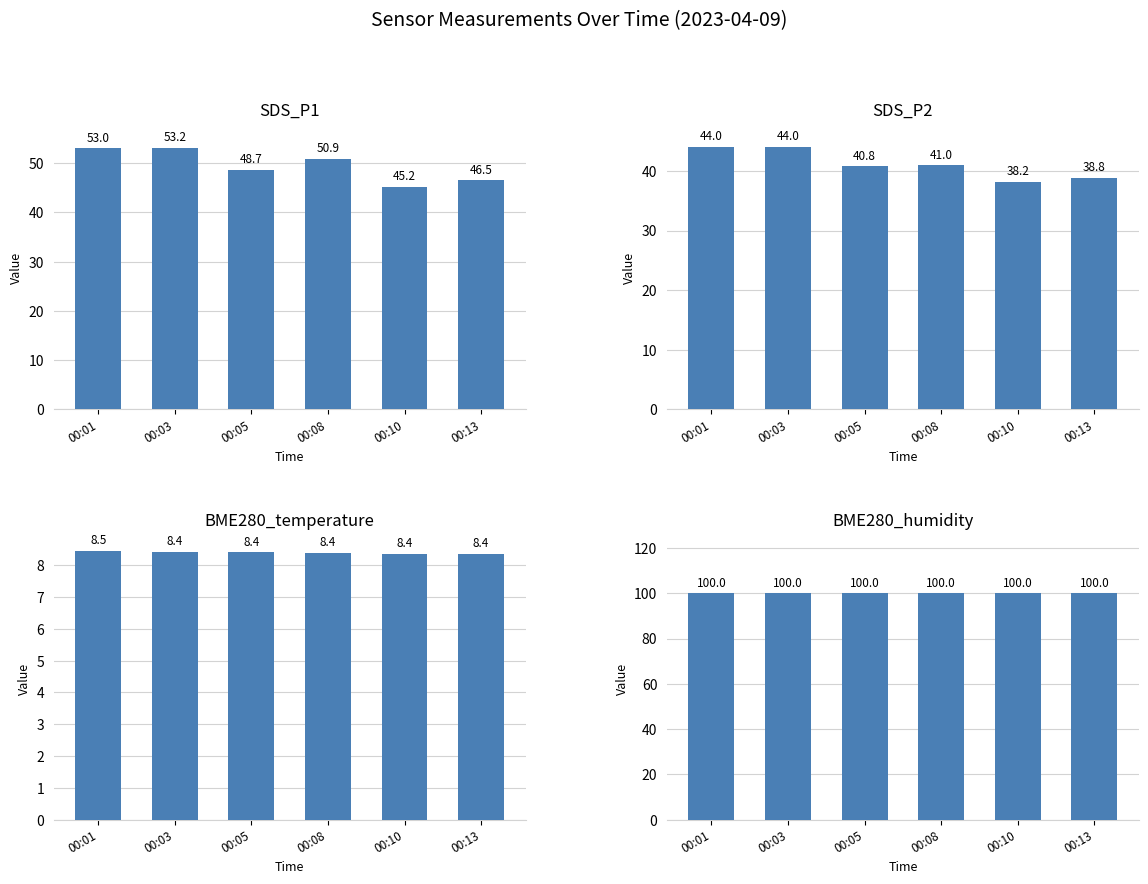

At which category does the chart reach its minimum across all series?

00:10